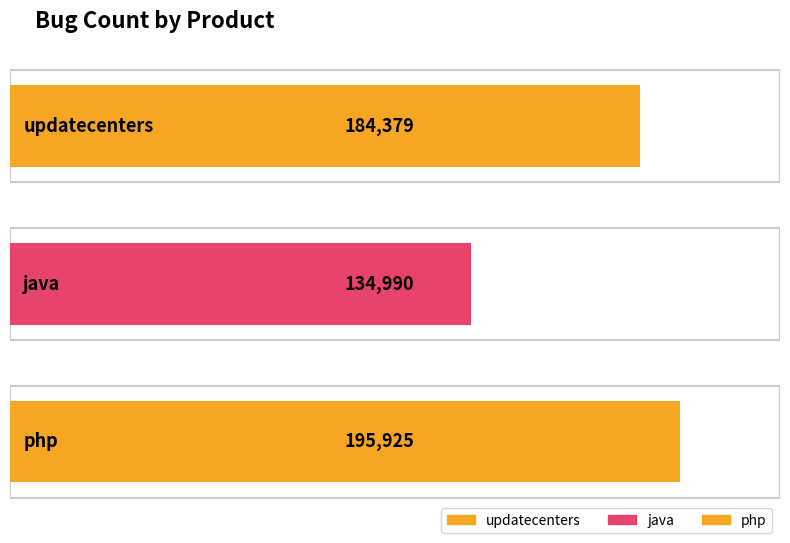

Where does the data first go above 184379?

php